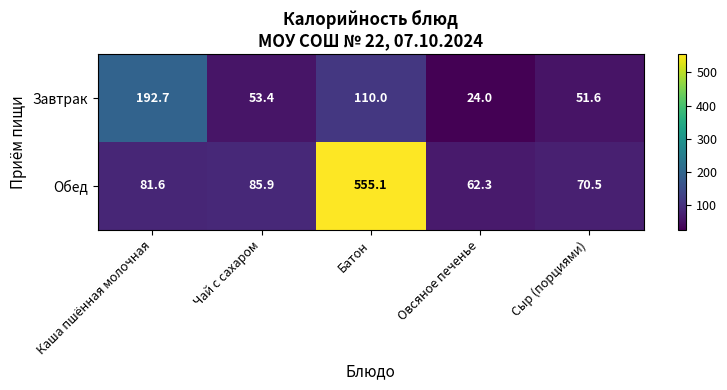

Reading left to right, extract all data points from this chart.

Завтрак: Каша пшённая молочная=192.7	Чай с сахаром=53.4	Батон=110.0	Овсяное печенье=24.0	Сыр (порциями)=51.6
Обед: Каша пшённая молочная=81.6	Чай с сахаром=85.9	Батон=555.1	Овсяное печенье=62.3	Сыр (порциями)=70.5